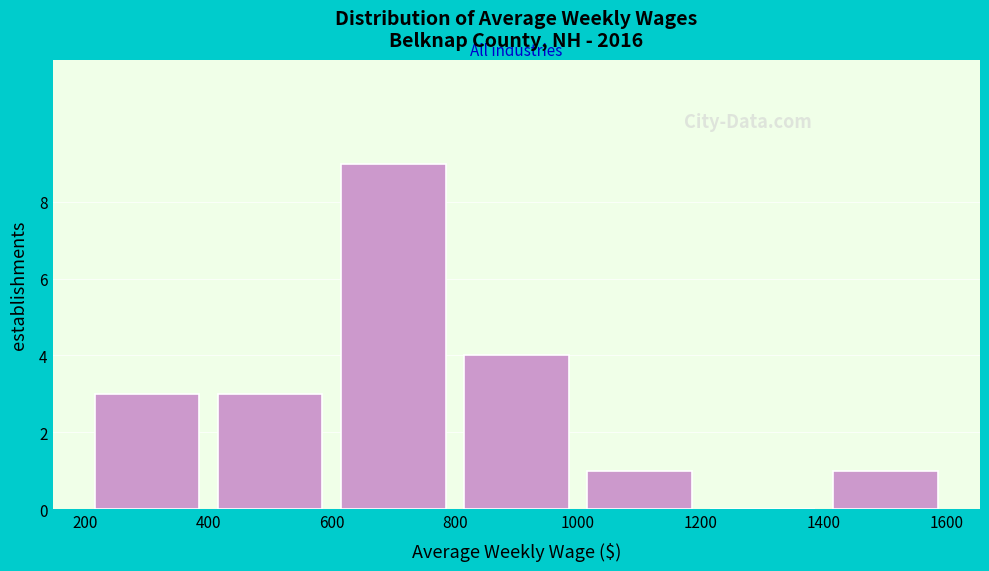

Reading left to right, list every bar in this chart as the range it spans on the x-axis followed by its height. The values are not printed on the chart, so give them approximately, as read against the axis.

200 to 400: 3
400 to 600: 3
600 to 800: 9
800 to 1000: 4
1000 to 1200: 1
1200 to 1400: 0
1400 to 1600: 1